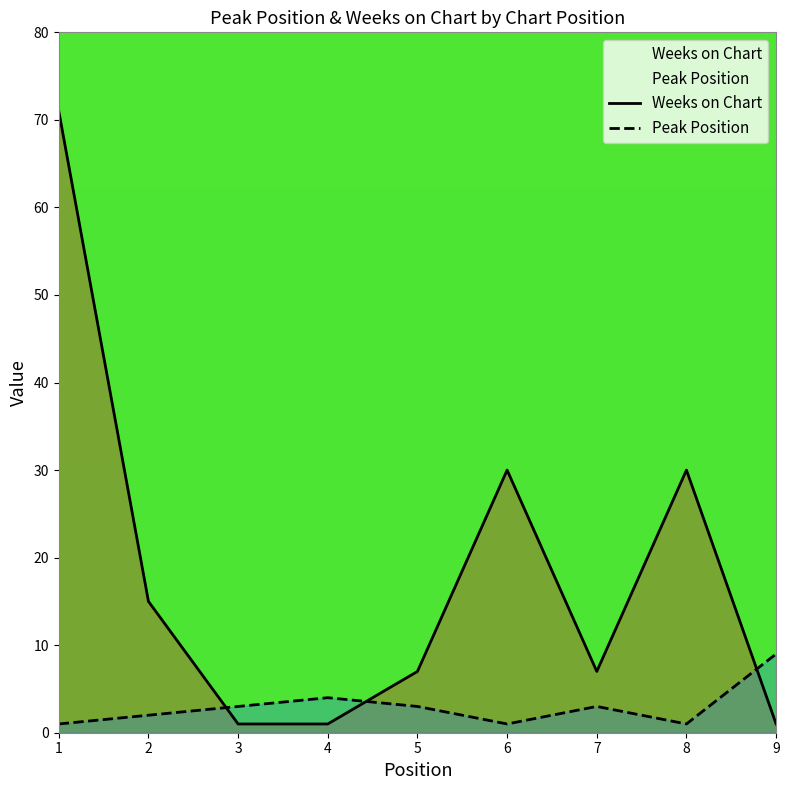

How many distinct data groups are displayed?

2